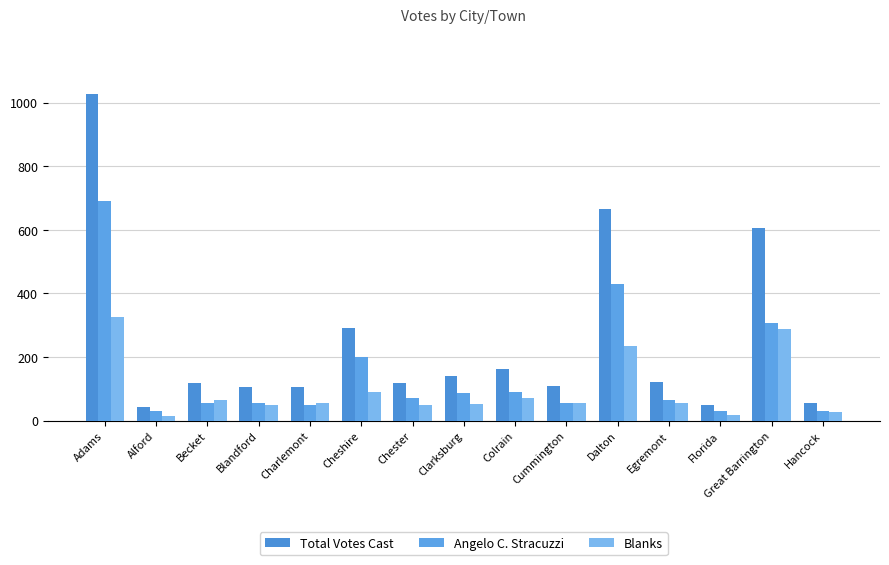

What position from the right is Colrain?

7